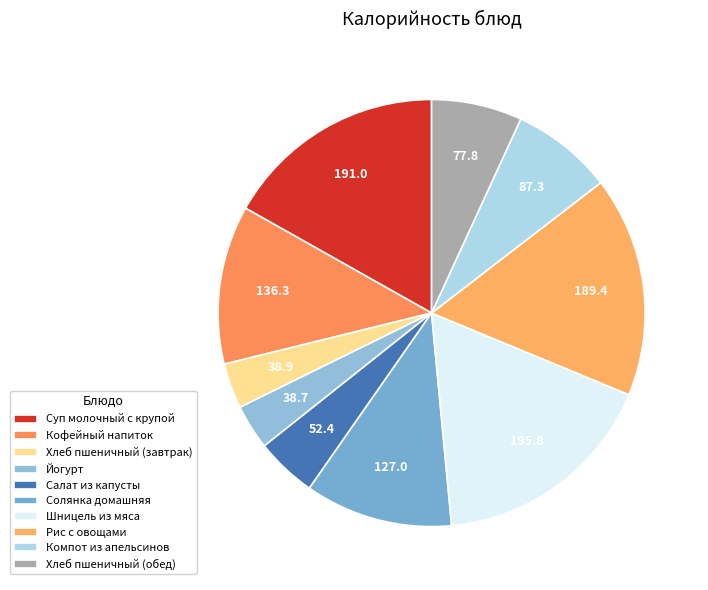

Rank the categories by value from highest to lowest.

Шницель из мяса, Суп молочный с крупой, Рис с овощами, Кофейный напиток, Солянка домашняя, Компот из апельсинов, Хлеб пшеничный (обед), Салат из капусты, Хлеб пшеничный (завтрак), Йогурт